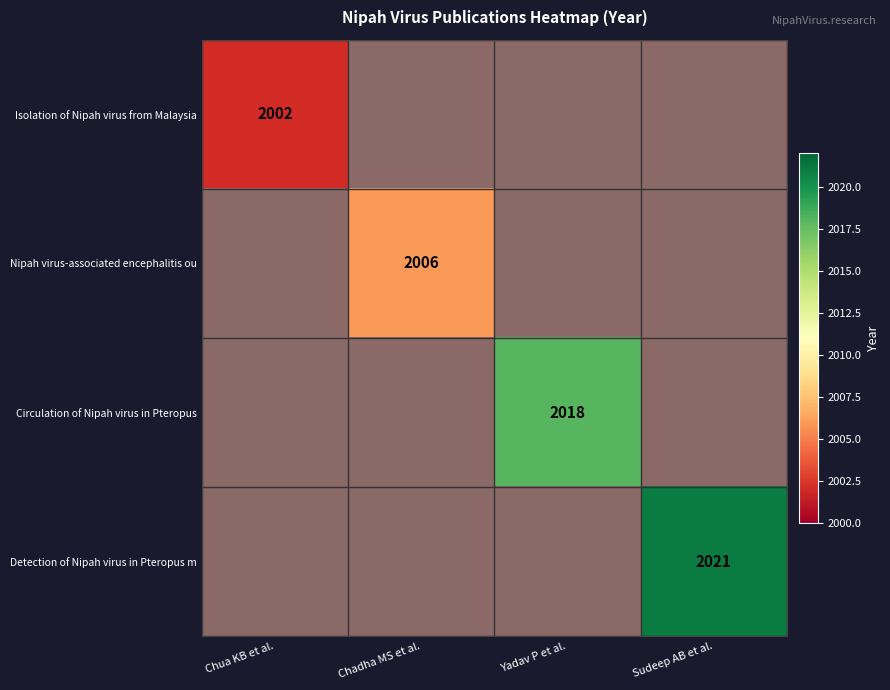

Rank the series by their maximum value, from lowest to highest.

Isolation of Nipah virus from Malaysia, Nipah virus-associated encephalitis ou, Circulation of Nipah virus in Pteropus, Detection of Nipah virus in Pteropus m